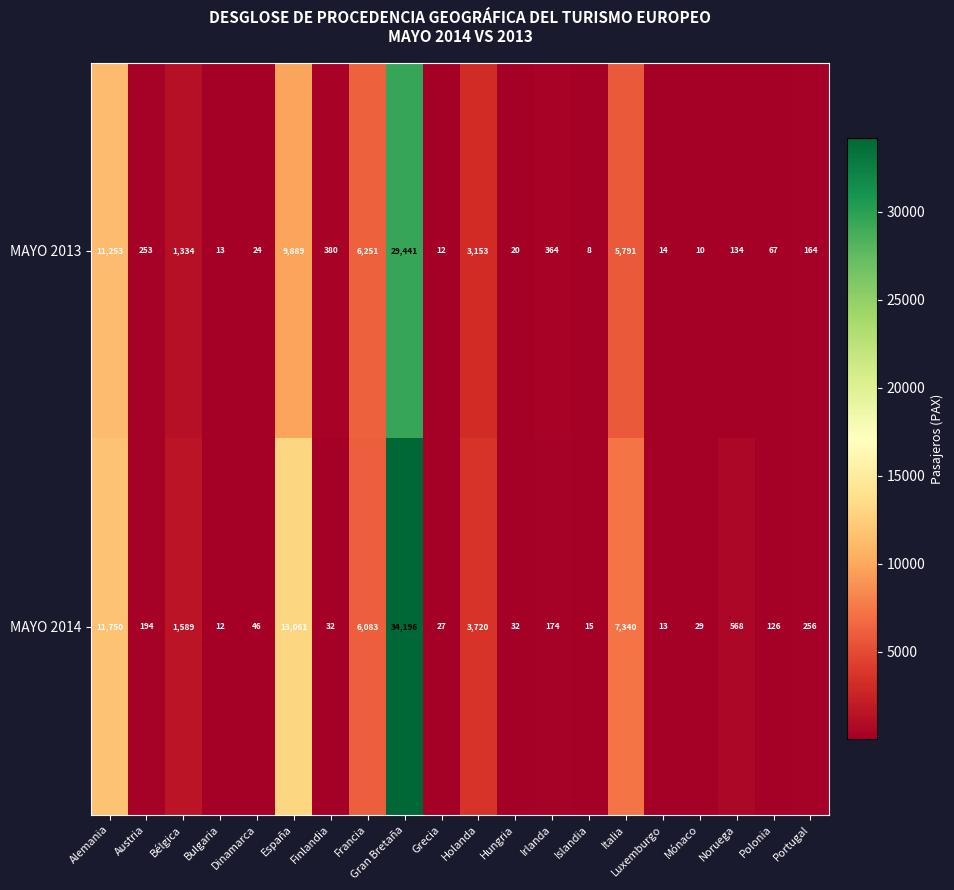

At which category does the chart reach its peak across all series?

Gran Bretaña